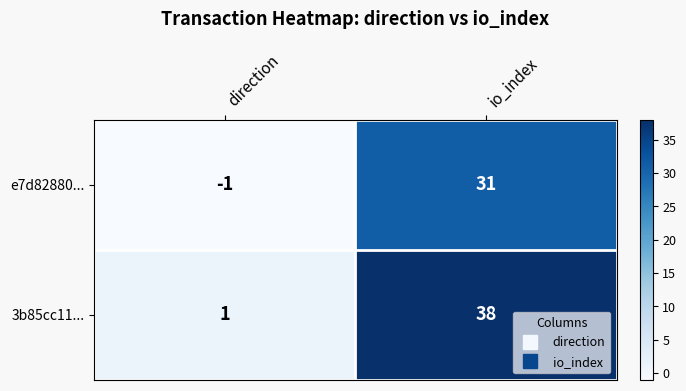

List the series in order of their peak value, highest first.

3b85cc11..., e7d82880...